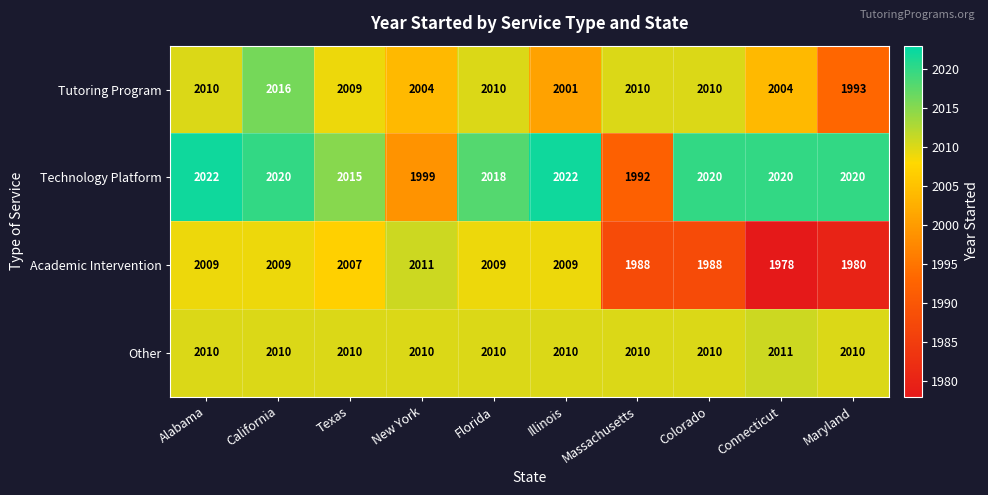

Rank the series by their average value, from highest to lowest.

Technology Platform, Other, Tutoring Program, Academic Intervention